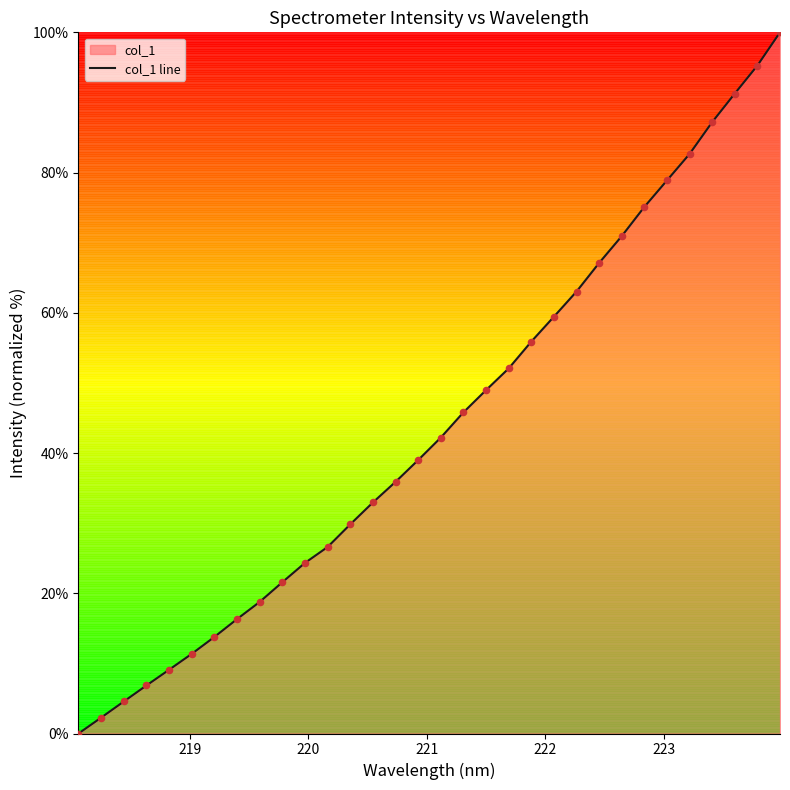

What is the greatest value displayed?

100.0